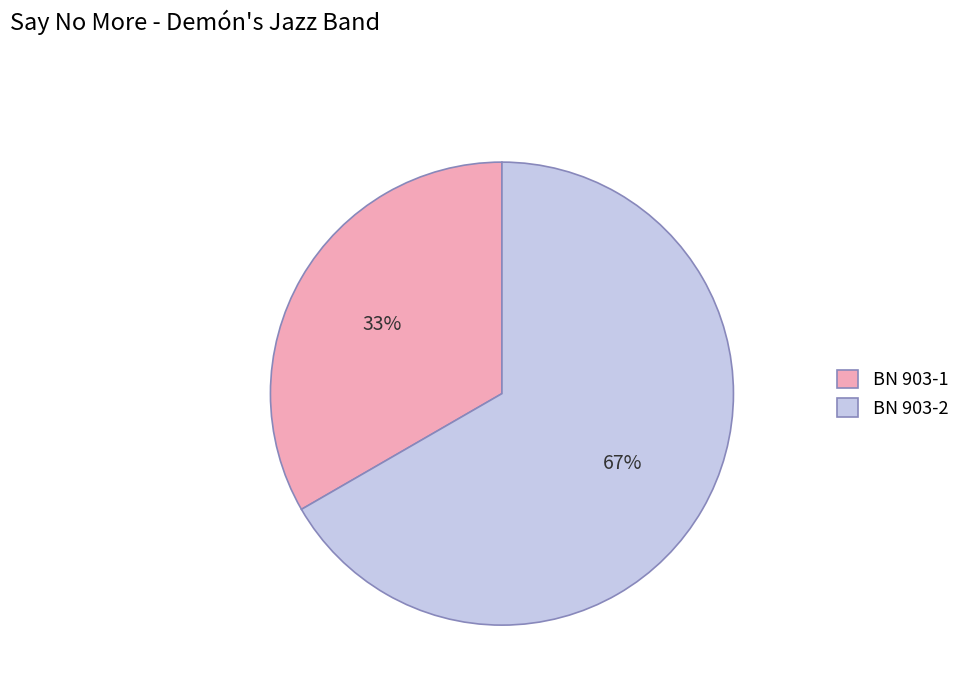

How many segments does this pie chart have?

2